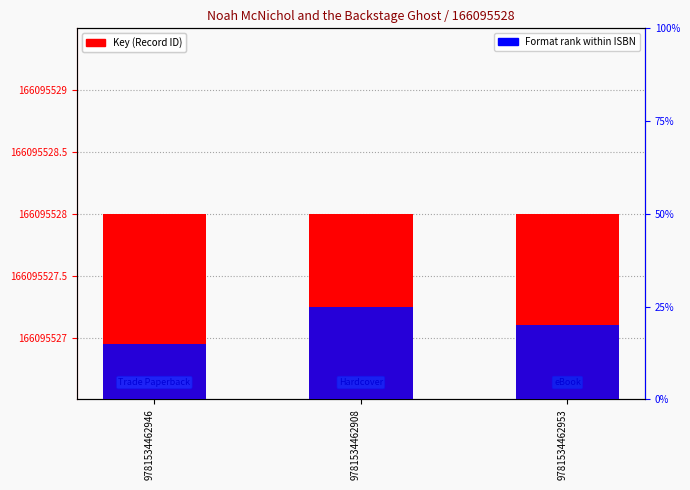

The value of Format rank within ISBN at 9781534462908 is 0.2. True or false?

False